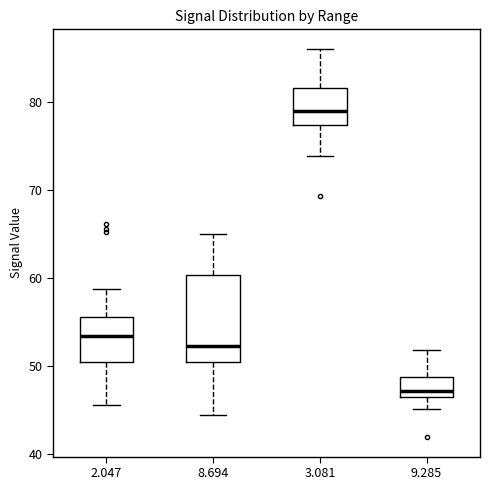

Reading left to right, read every box against the y-axis: the position of its median line, the range the box covers, and the ends of its whiskers. The values are not printed on the chart, so give them approximately, as read against the axis.

2.047: median 53, box 50 to 56, whiskers 46 to 59
8.694: median 52, box 51 to 60, whiskers 44 to 65
3.081: median 79, box 77 to 82, whiskers 74 to 86
9.285: median 47 (just above the box's lower edge), box 47 to 49, whiskers 45 to 52